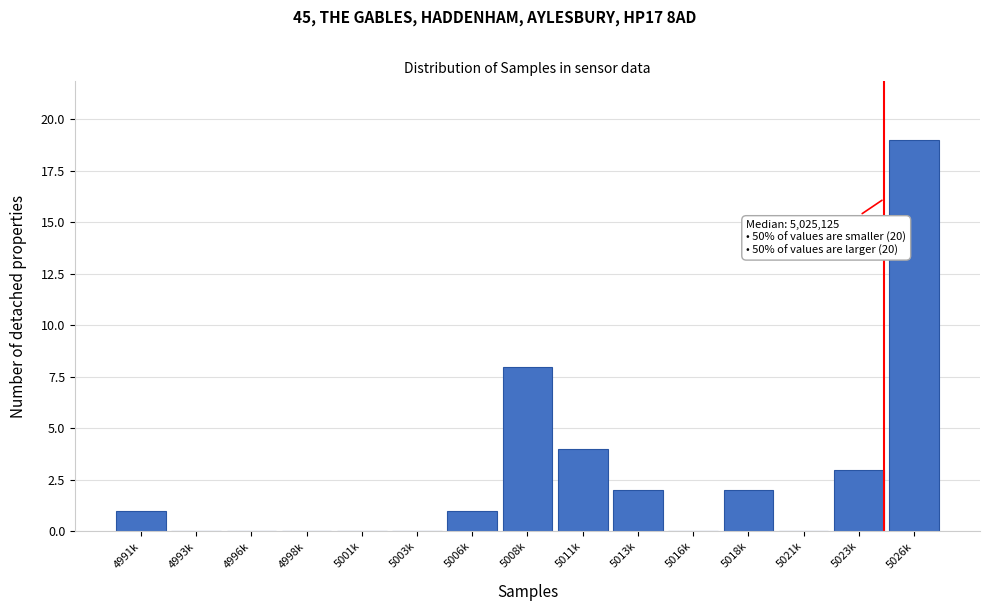

What is the change in value from 5003k to 5023k?

+3